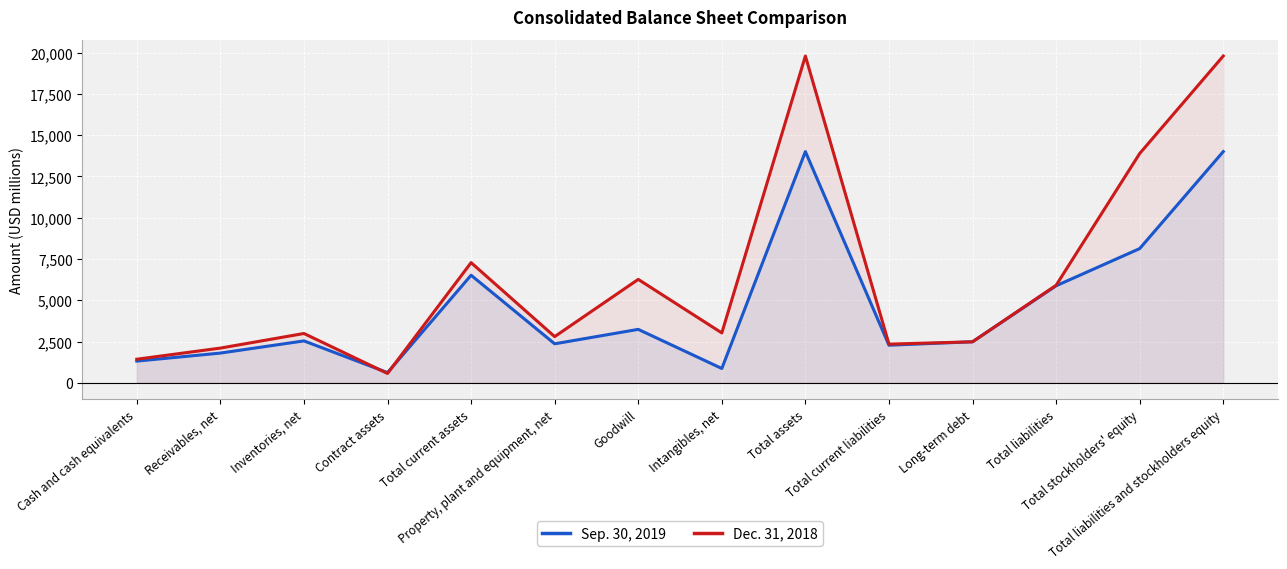

What is the maximum value for Dec. 31, 2018?

19796